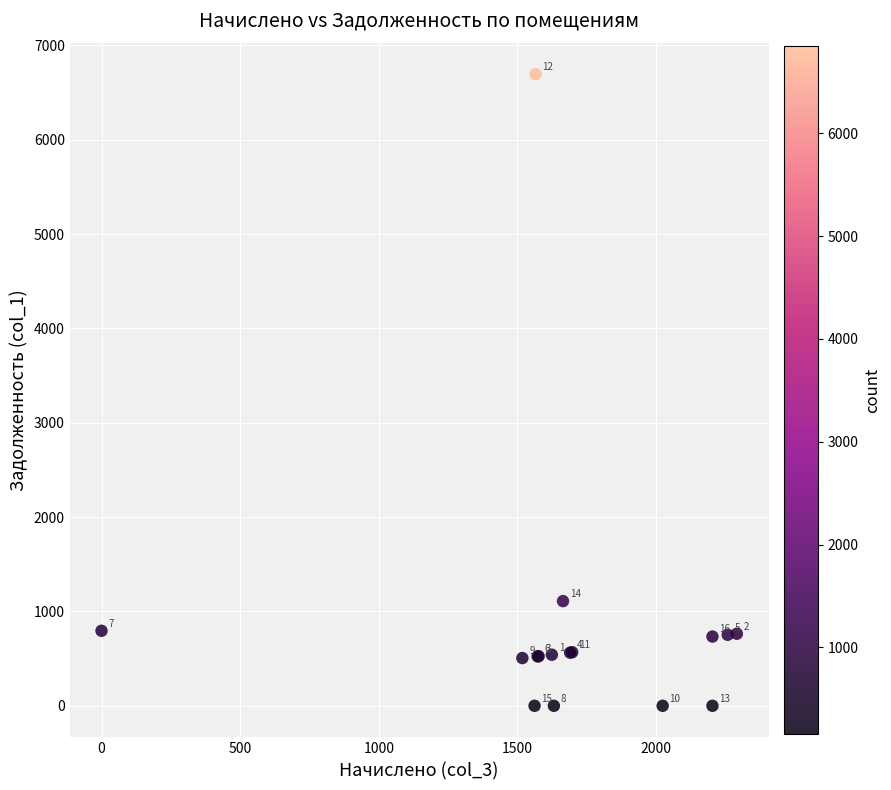

What Y value in the scatter plot is closest to 3347?

1109.6